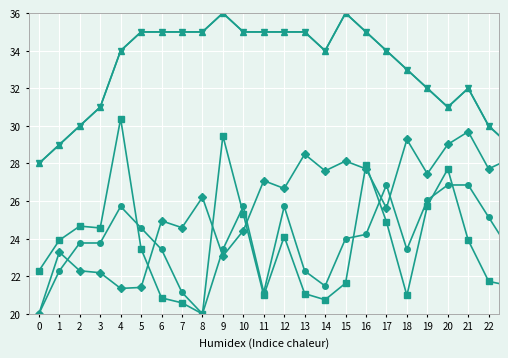

Does the chart have visible grid lines?

Yes